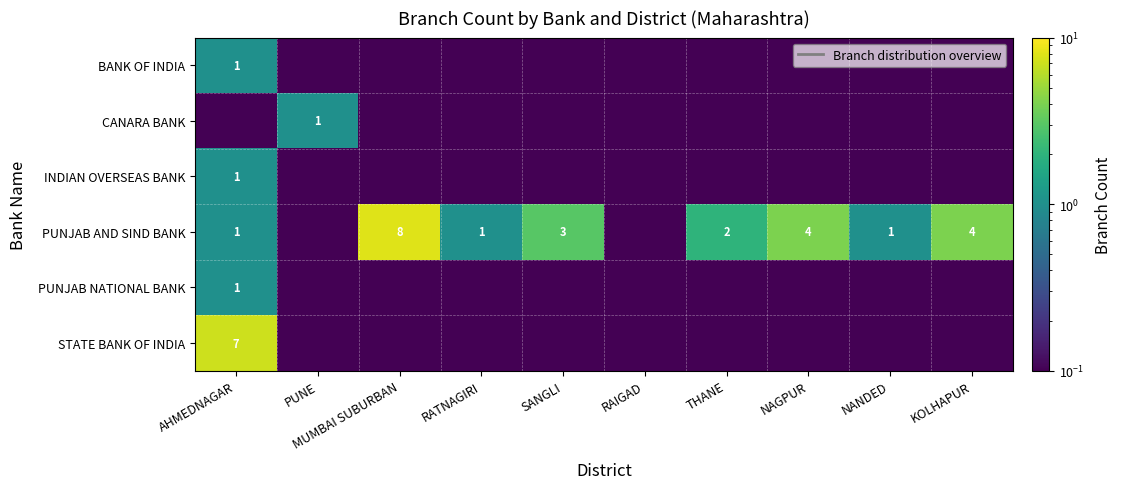

At which category is the sum across all series the highest?

AHMEDNAGAR